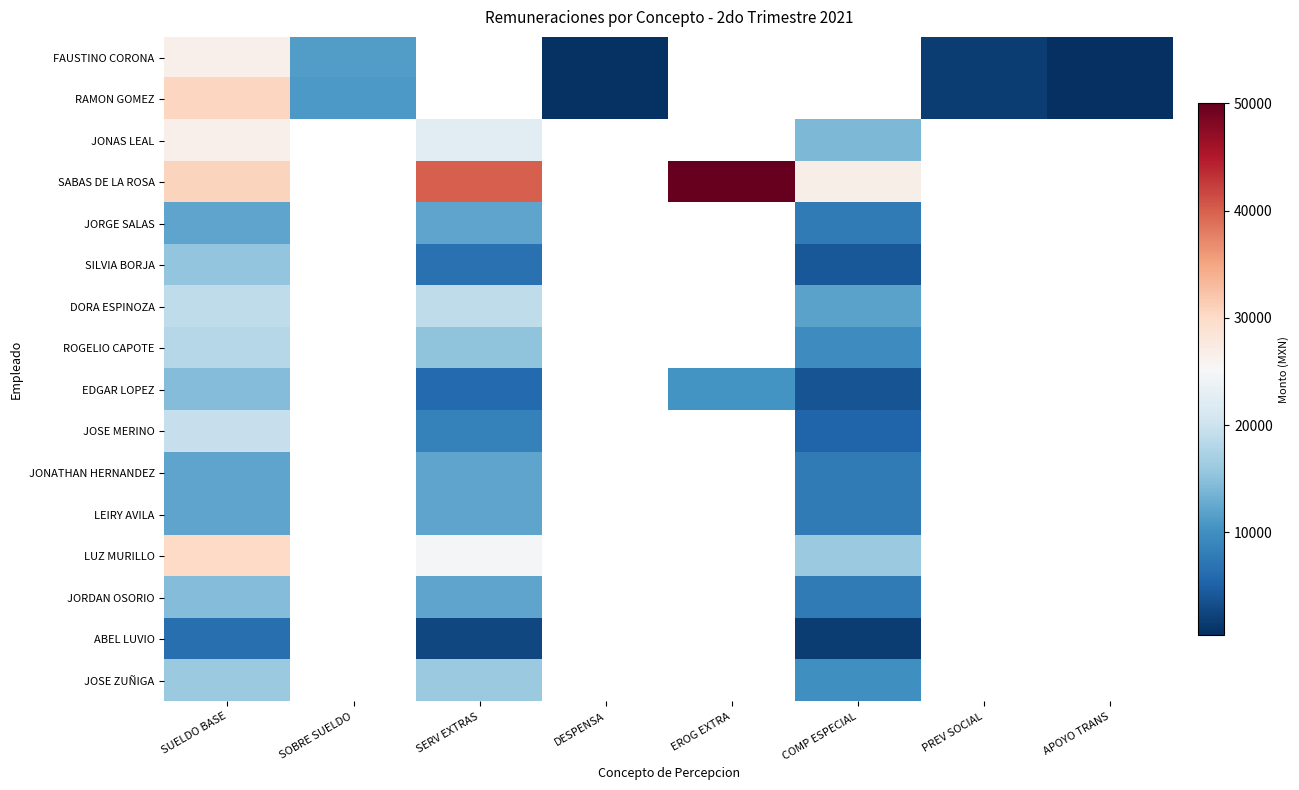

Between SUELDO BASE and EROG EXTRA, which series saw the biggest shift?

RAMON GOMEZ